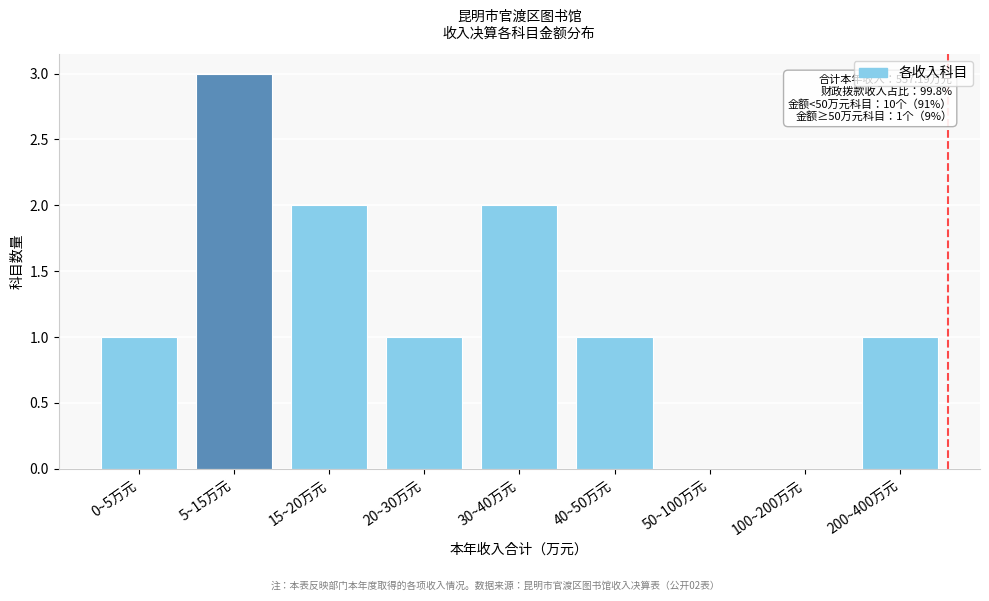

Reading right to left, list all the values displayed in this chart.

200~400万元=1	100~200万元=0	50~100万元=0	40~50万元=1	30~40万元=2	20~30万元=1	15~20万元=2	5~15万元=3	0~5万元=1